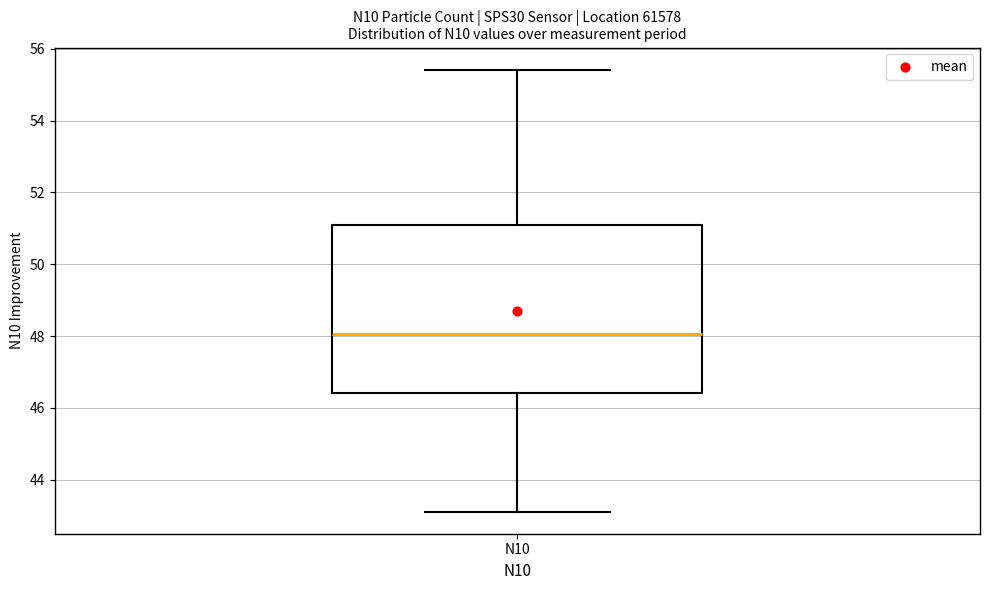

Where does the lower whisker of the box for N10 end on the y-axis? The values are not printed on the chart, so give them approximately, as read against the axis.

43.2